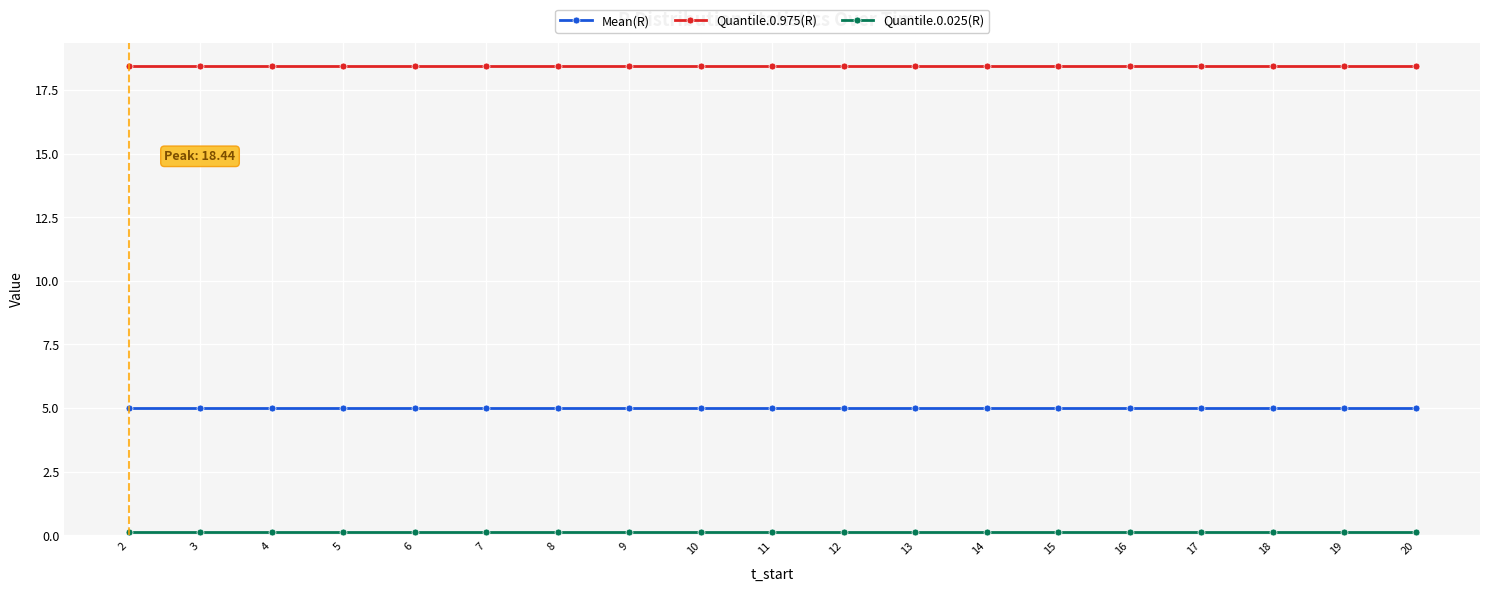

True or false: Quantile.0.975(R) and Mean(R) intersect in this chart.

False